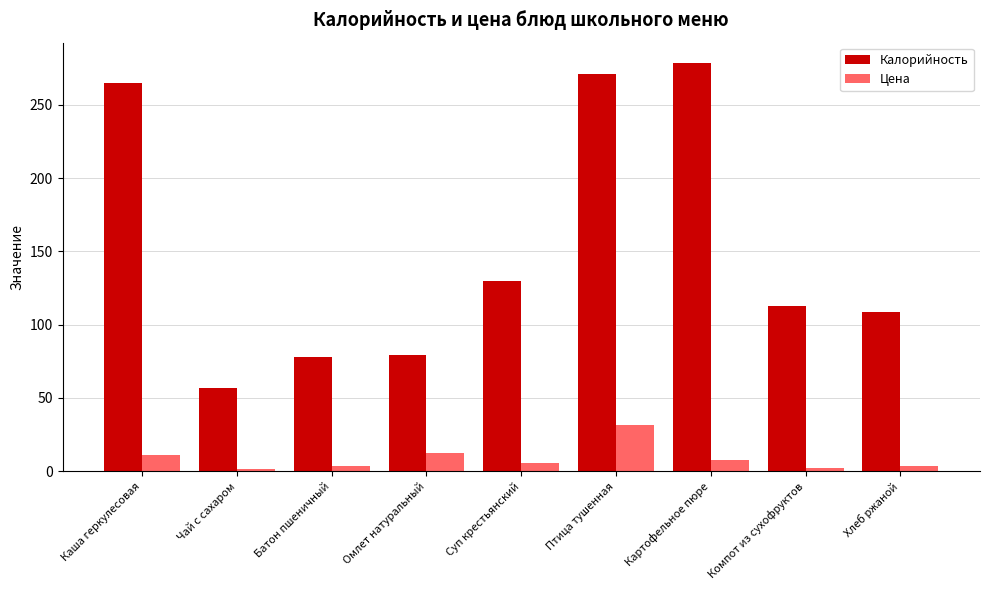

What is the value of the Калорийность bar at the 3rd from the left?

78.0